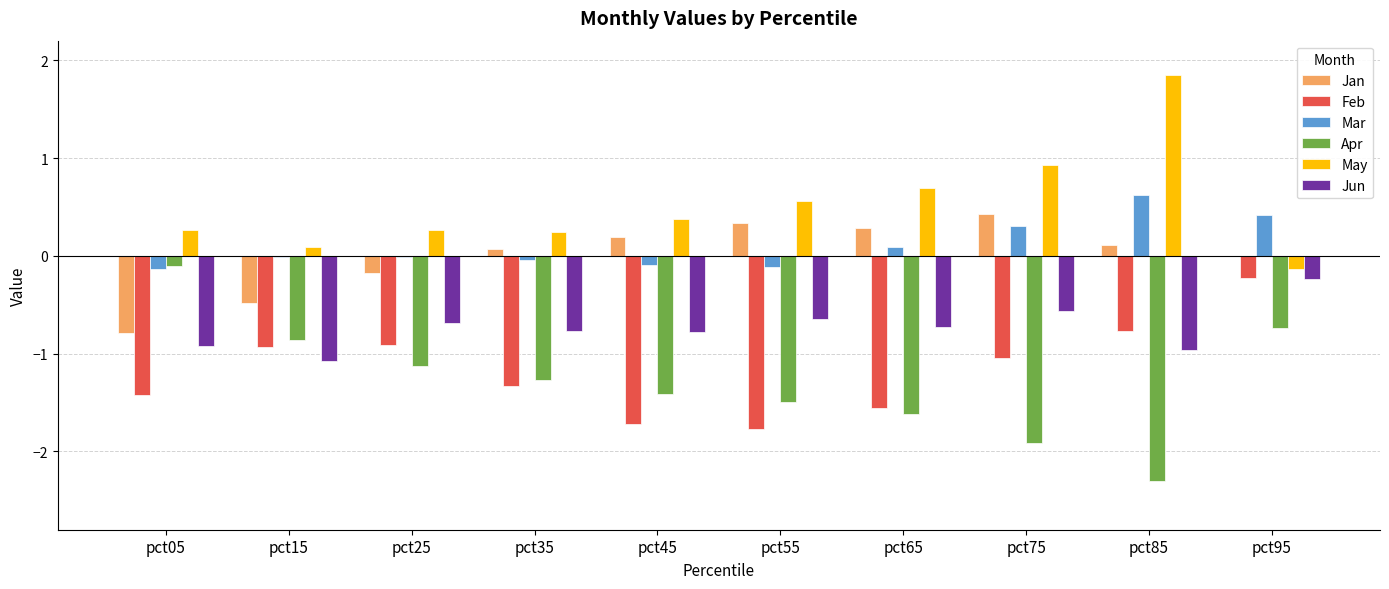

What is the highest value of the Feb series?

-0.2